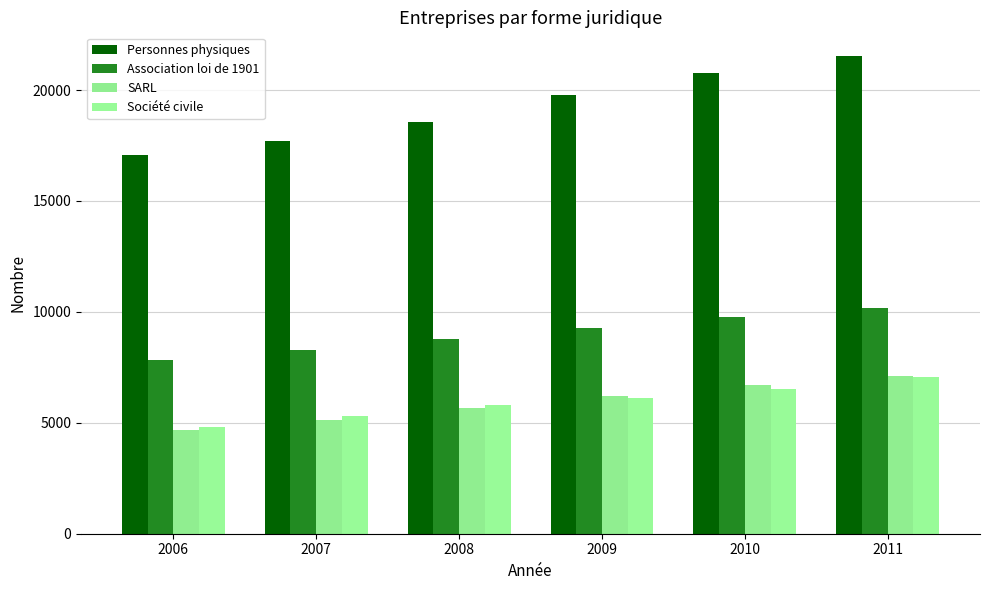

True or false: Personnes physiques has a value of 38339 at 2011.

False